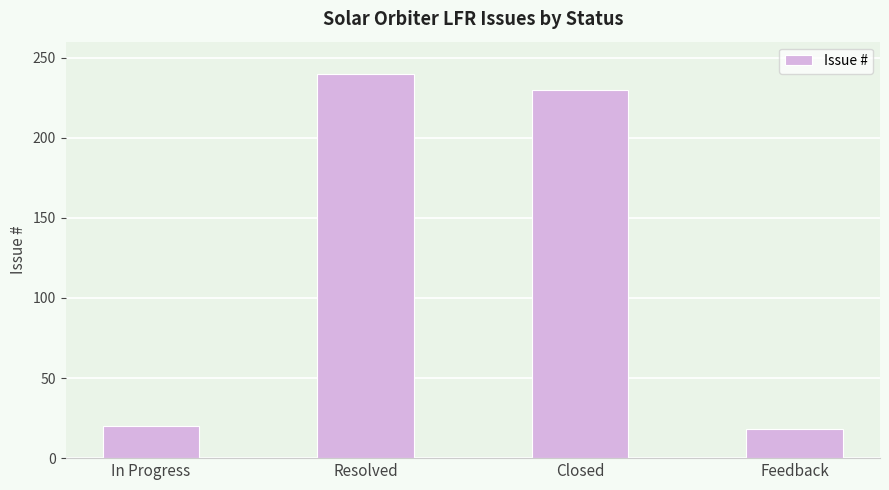

What position from the right is Resolved?

3